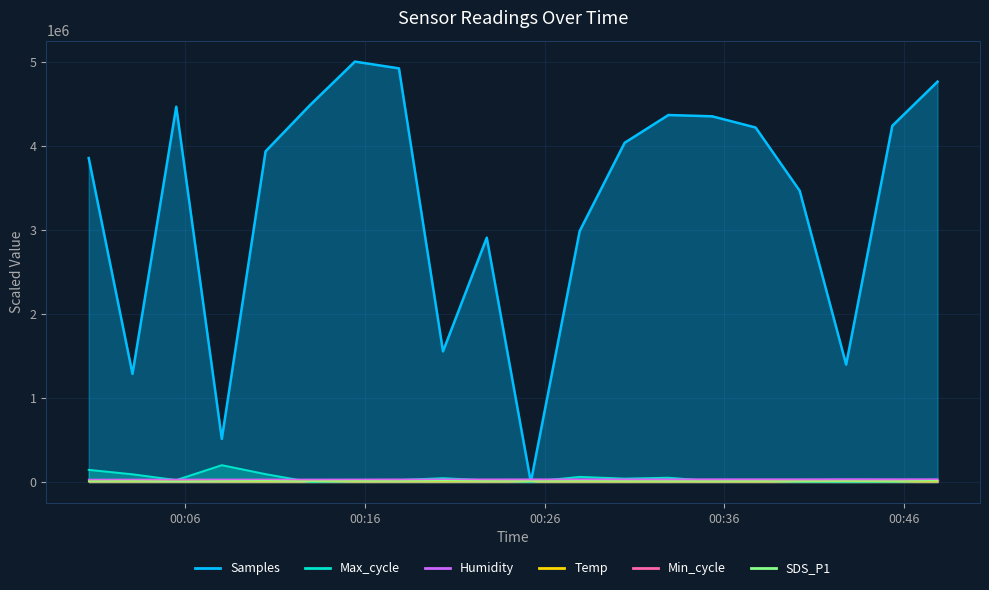

The value of Humidity at 2022/07/15 00:42:46 is 34500.0. True or false?

True